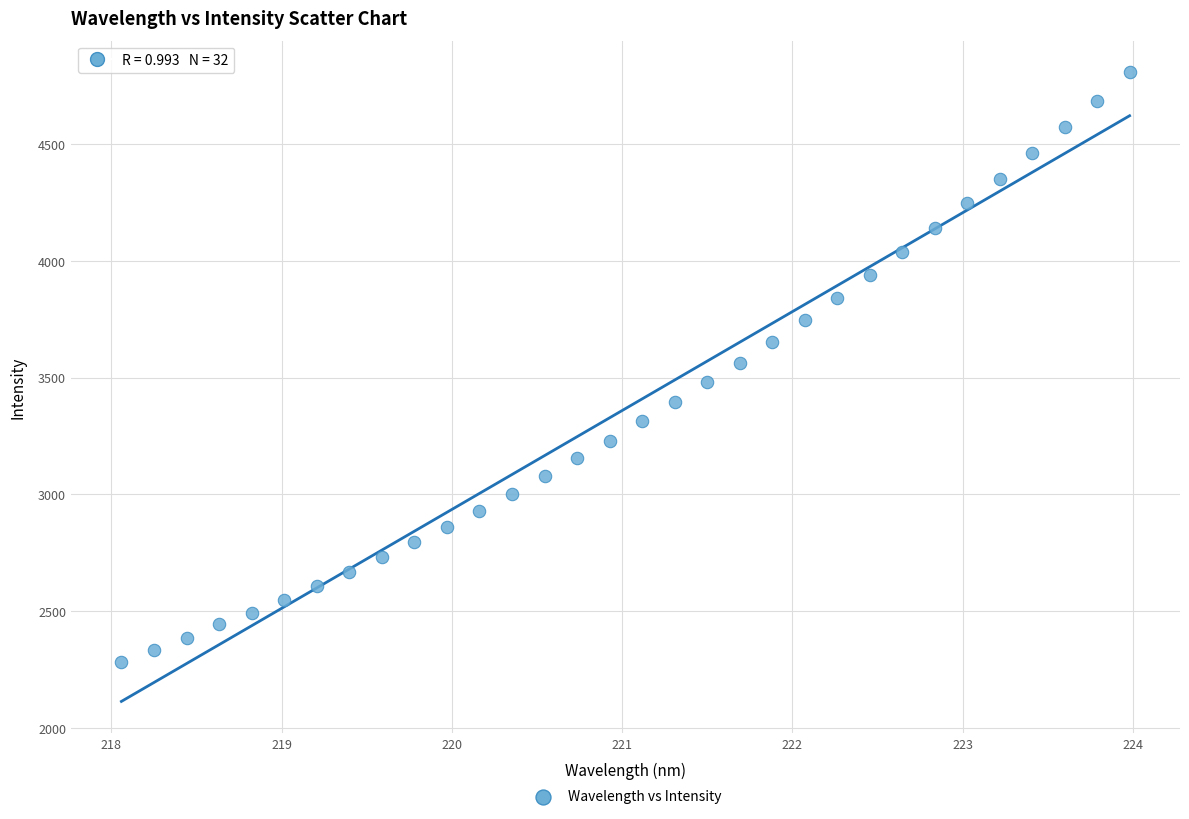

What is the range of Y values (max minus min)?

2525.6